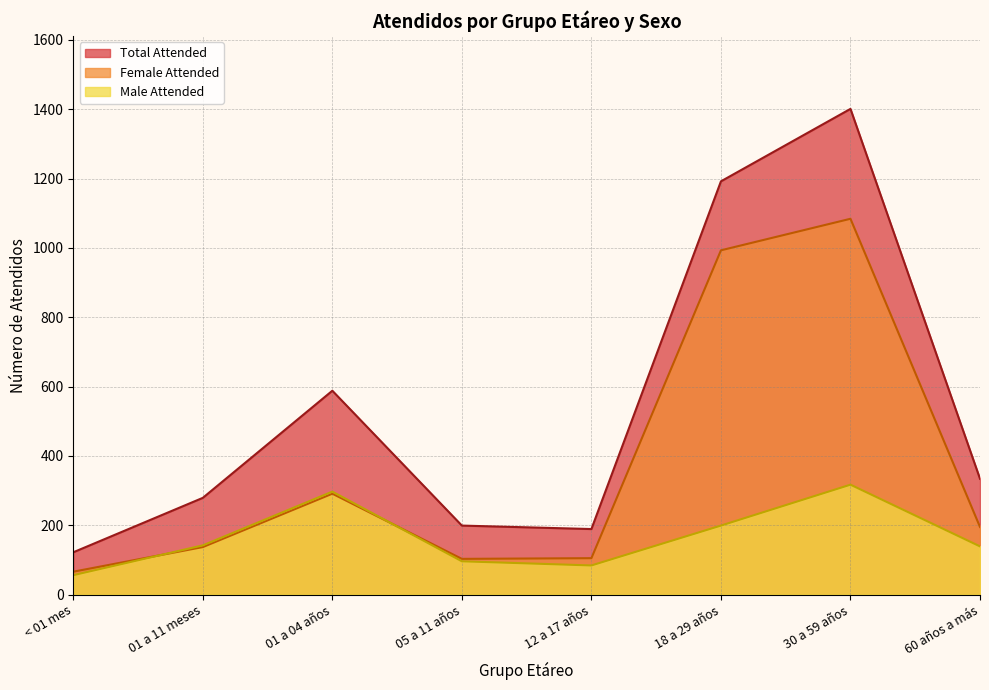

What is the average value of the Male Attended series?

166